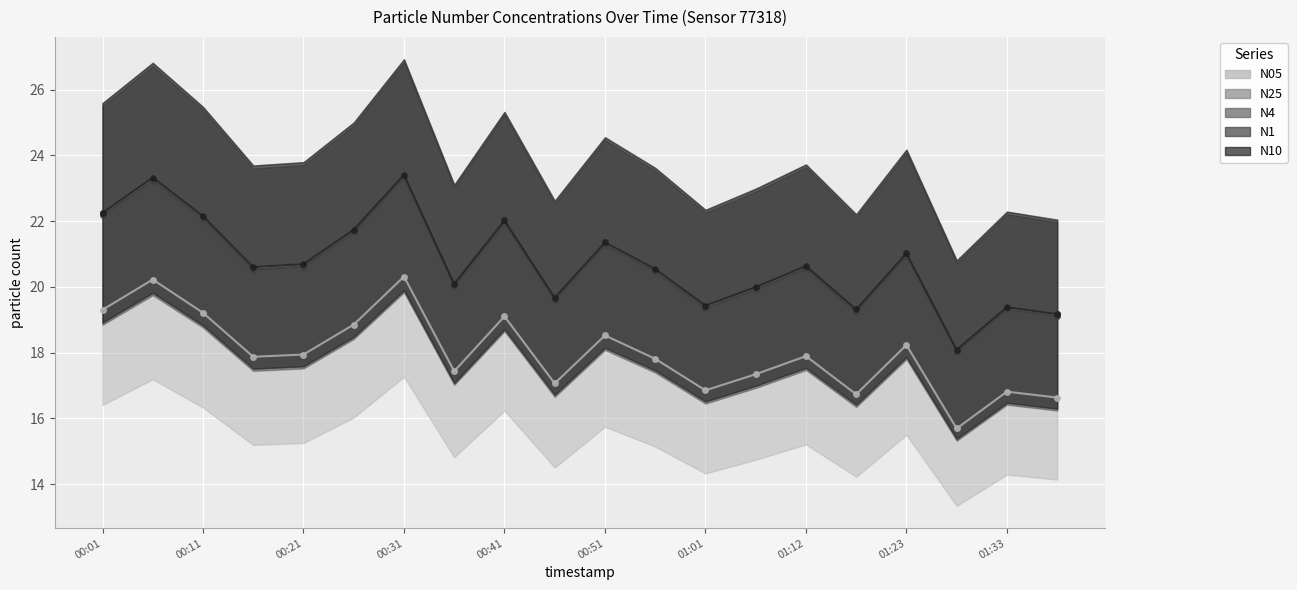

The value of N25 at 01:06 is 13.3. True or false?

False